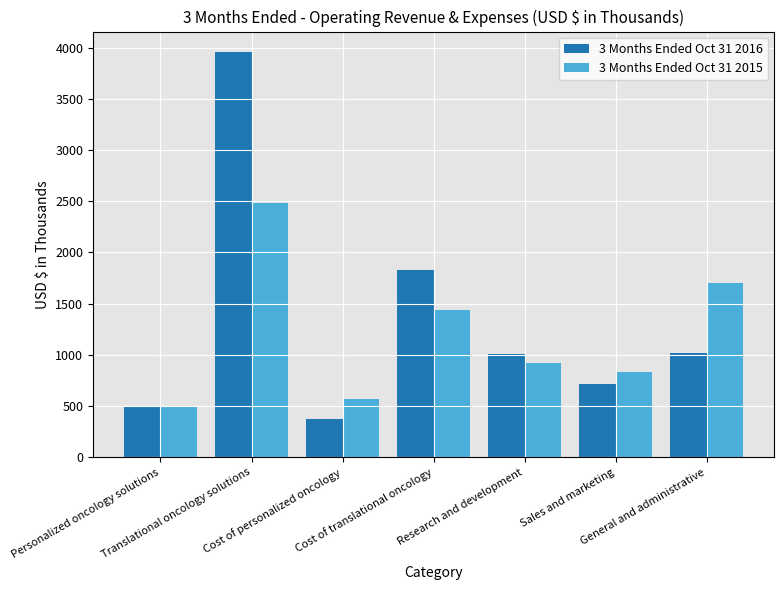

The value of 3 Months Ended Oct 31 2015 at Sales and marketing is 327. True or false?

False